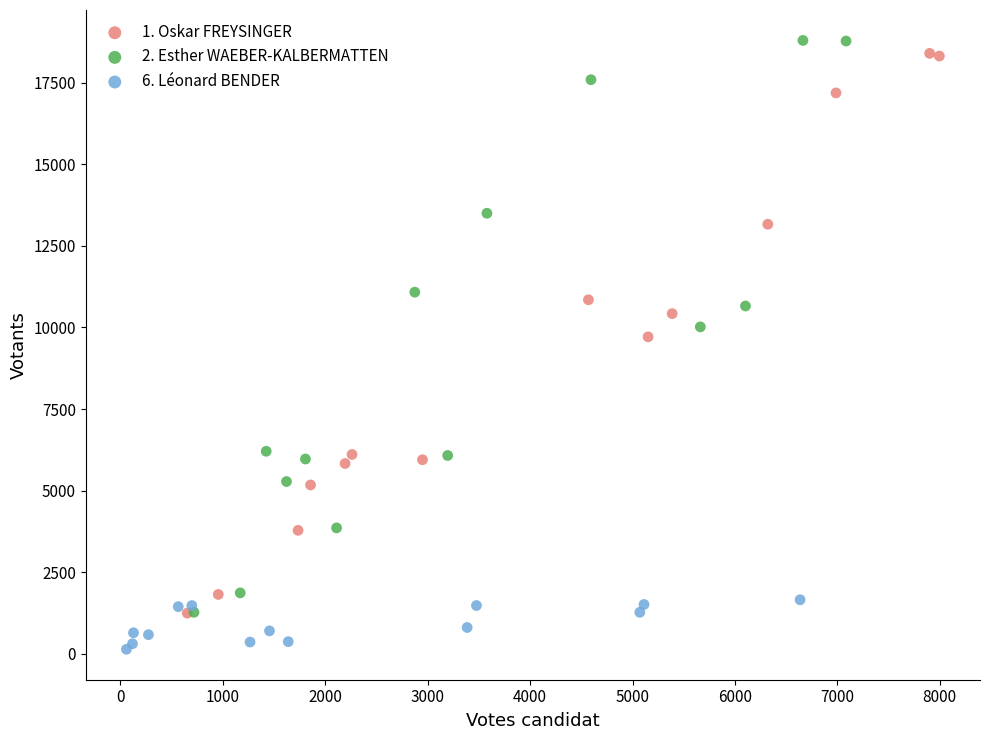

Which series contains the lowest Y value?

6. Léonard BENDER